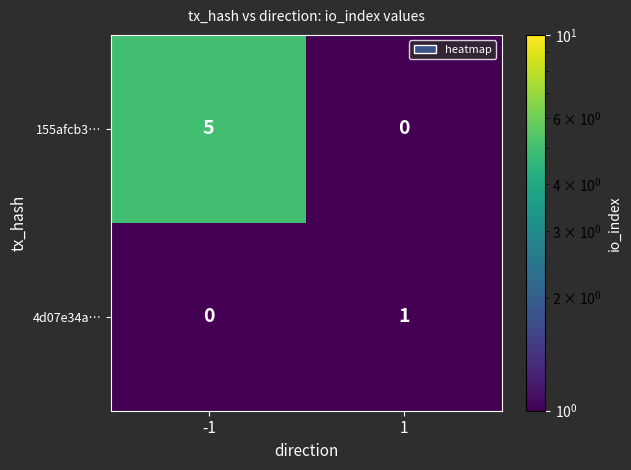

Rank the series at -1 from highest to lowest value.

155afcb3…, 4d07e34a…